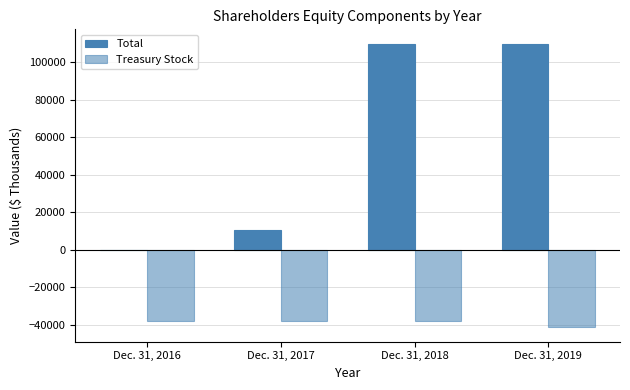

Which series has the widest spread of values?

Total